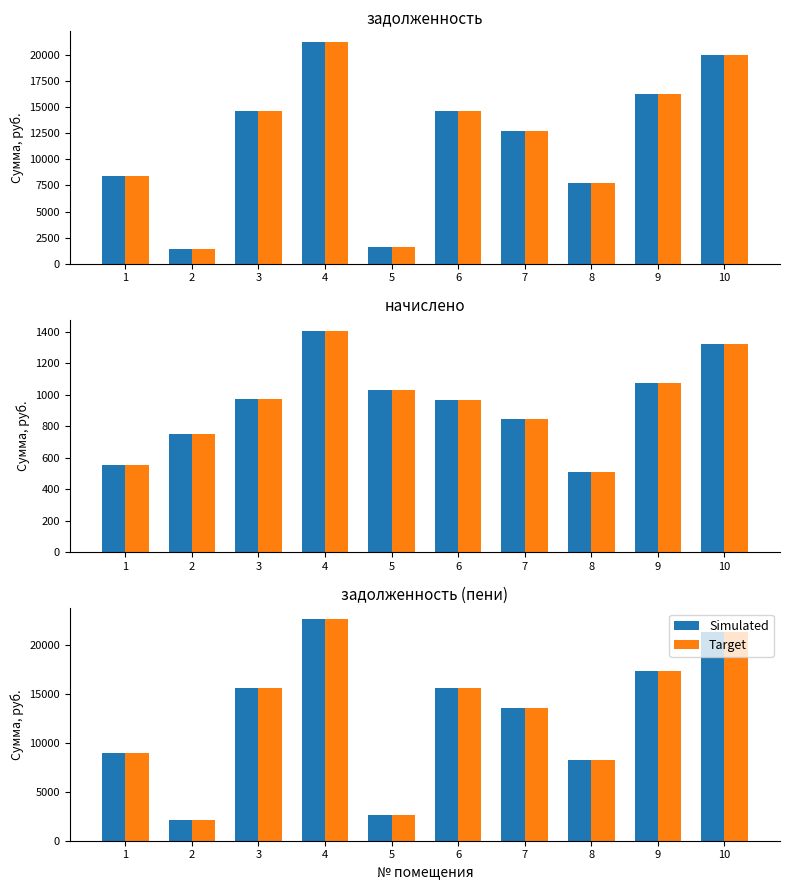

Reading right to left, extract all data points from this chart.

Simulated: 10=21283.2	9=17329.6	8=8228.0	7=13581.0	6=15601.7	5=2603.6	4=22616.7	3=15609.8	2=2137.3	1=8953.6
Target: 10=21283.2	9=17329.6	8=8228.0	7=13581.0	6=15601.7	5=2603.6	4=22616.7	3=15609.8	2=2137.3	1=8953.6